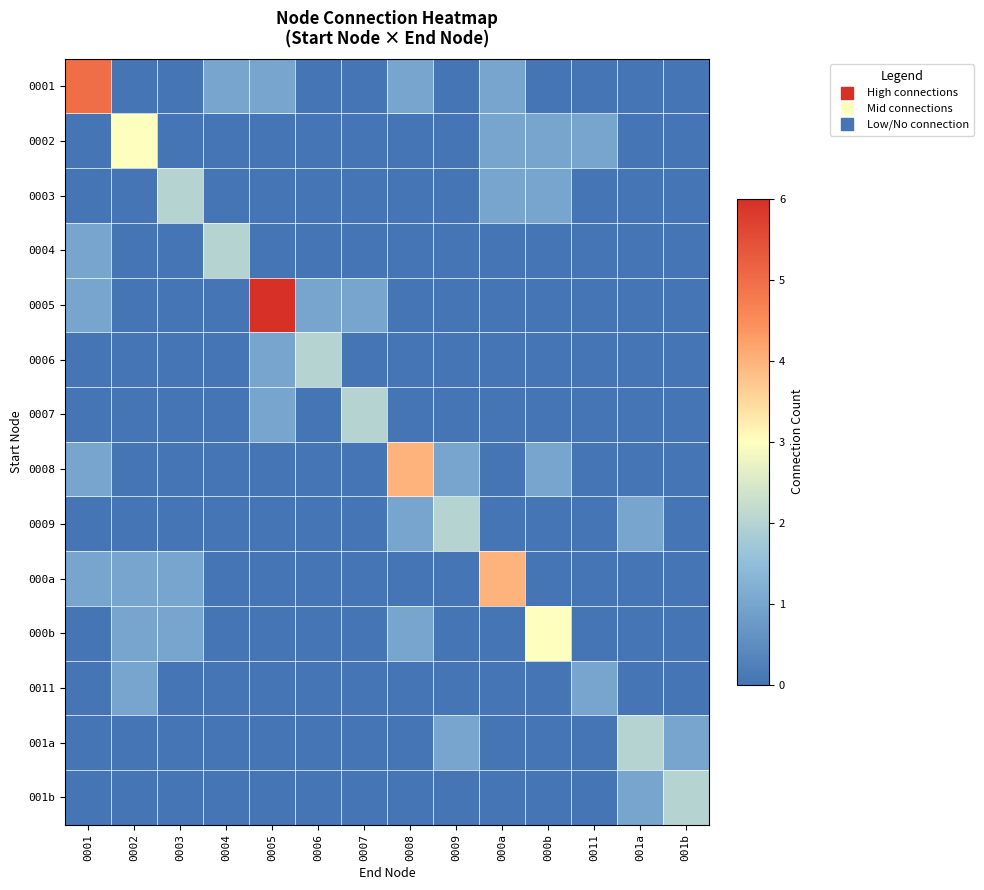

What is the difference between the highest and lowest values at 001a?

2